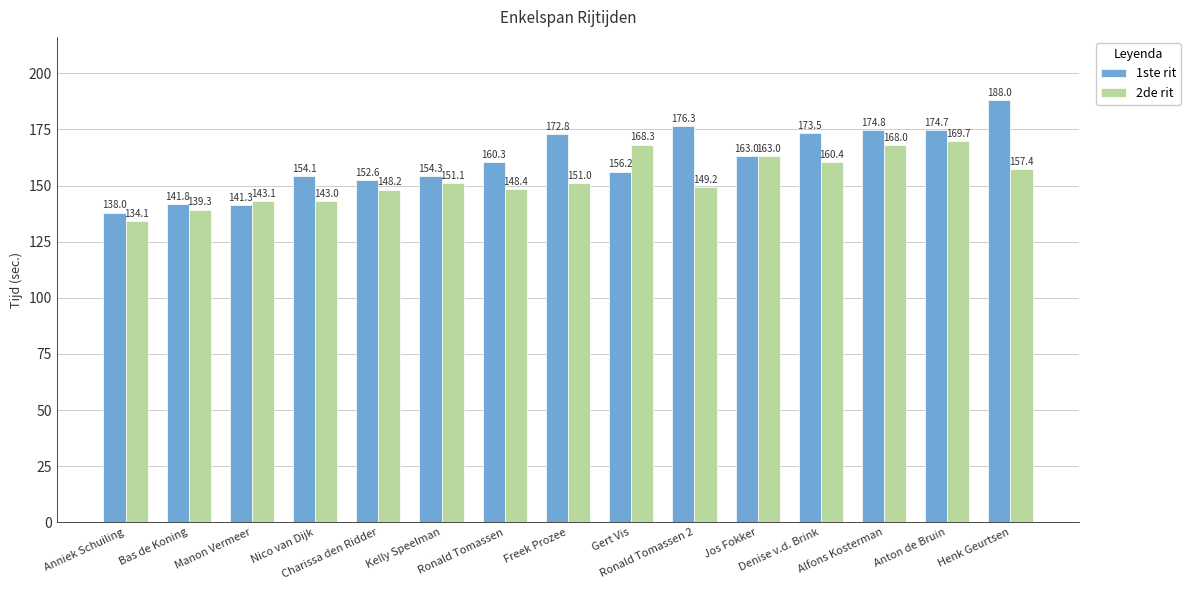

What is the sum of all 2de rit values?

2294.2